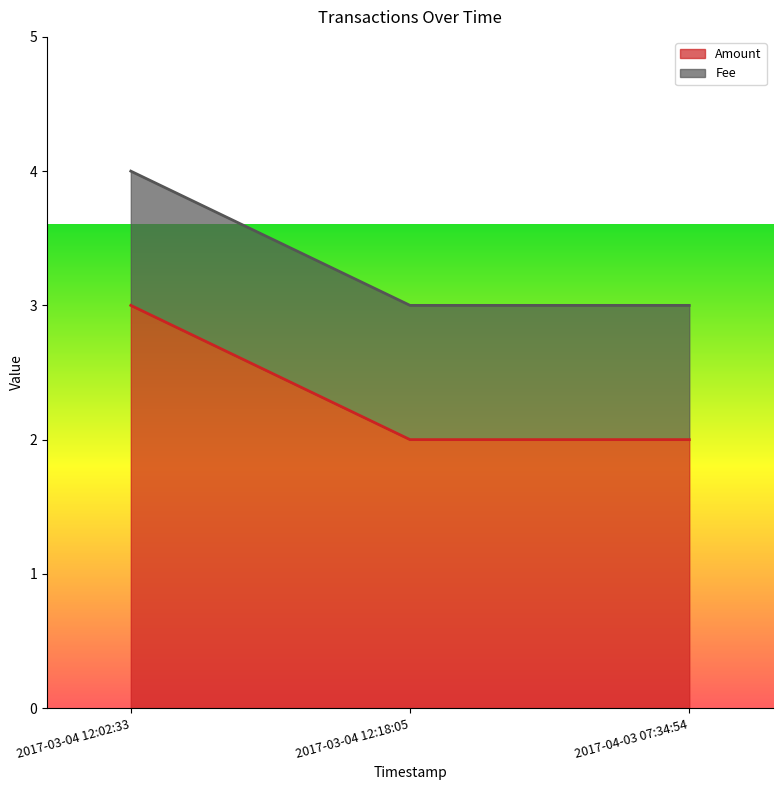

What is the value of the 1st point from the left?

3